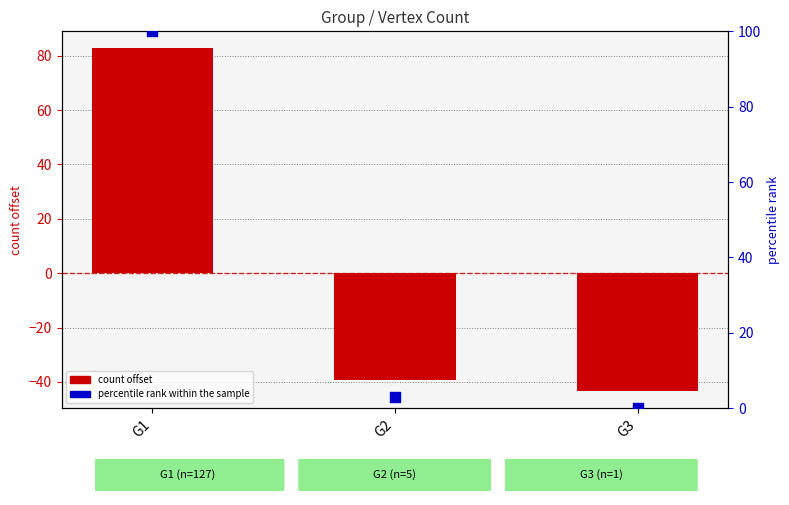

At how many categories does at least one series exceed -39?

3